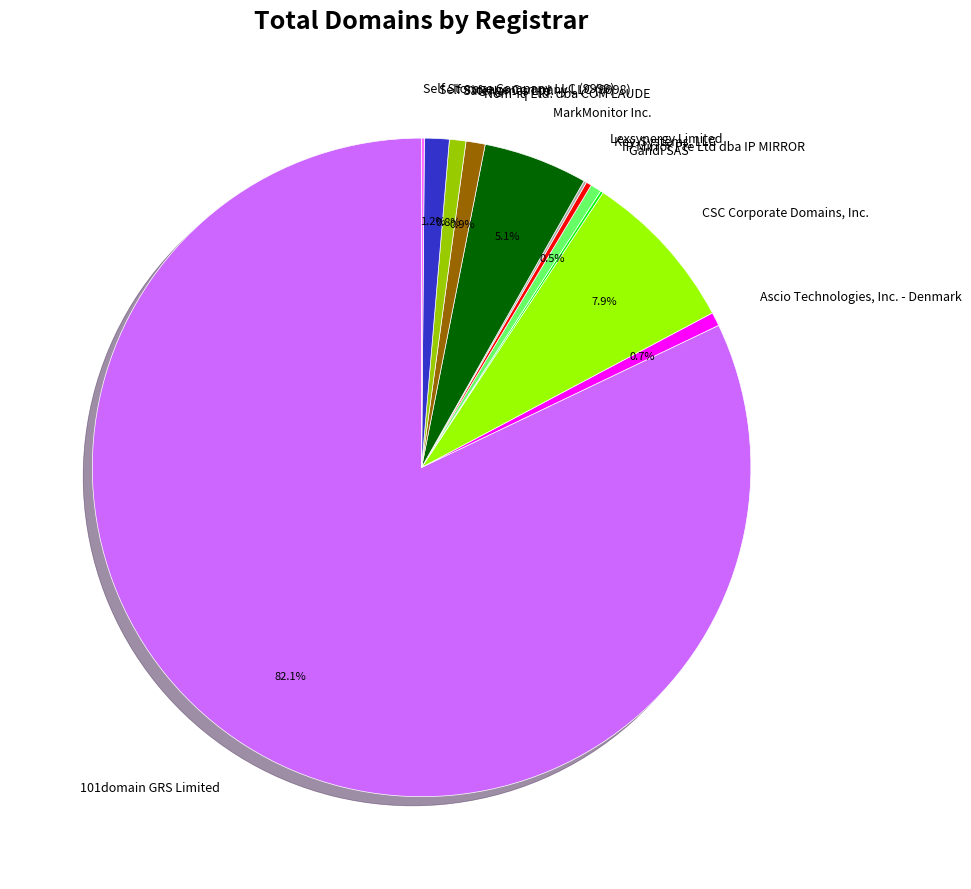

To the nearest percent, what is the difference between the largest and smallest slice percentages?

82%